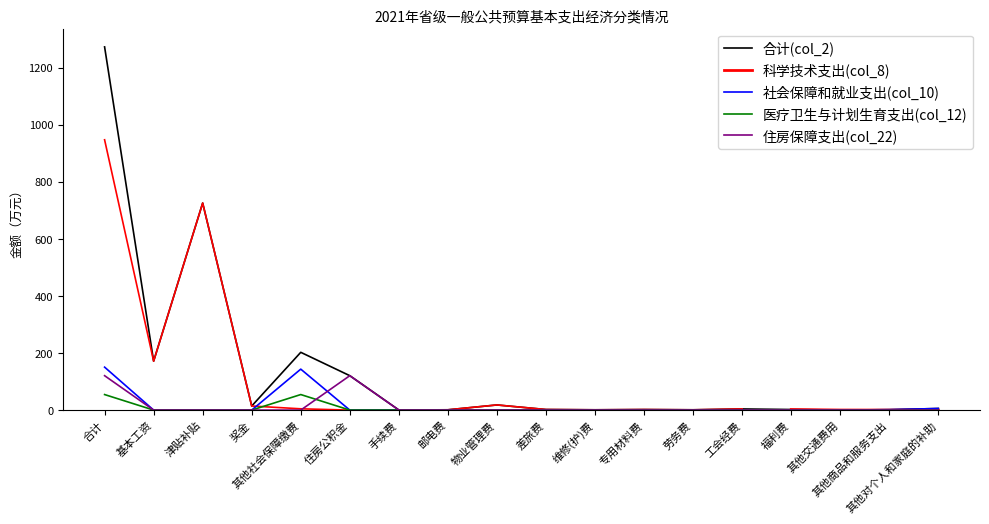

What is the difference between the highest and lowest values at 合计?

1218.7